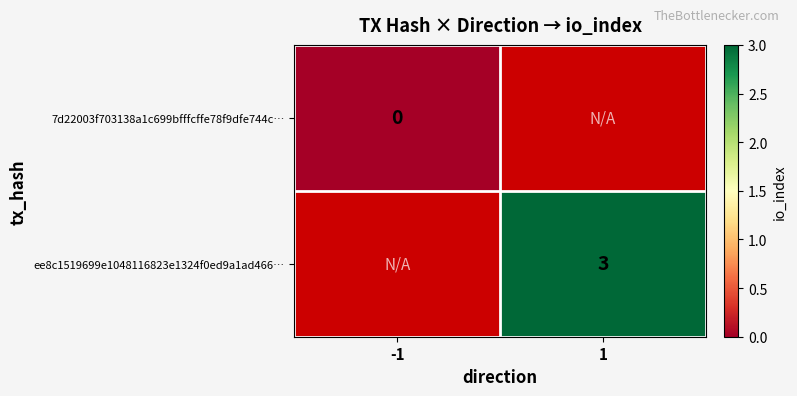

The value of ee8c1519699e1048116823e1324f0ed9a1ad466… at 1 is 3. True or false?

True